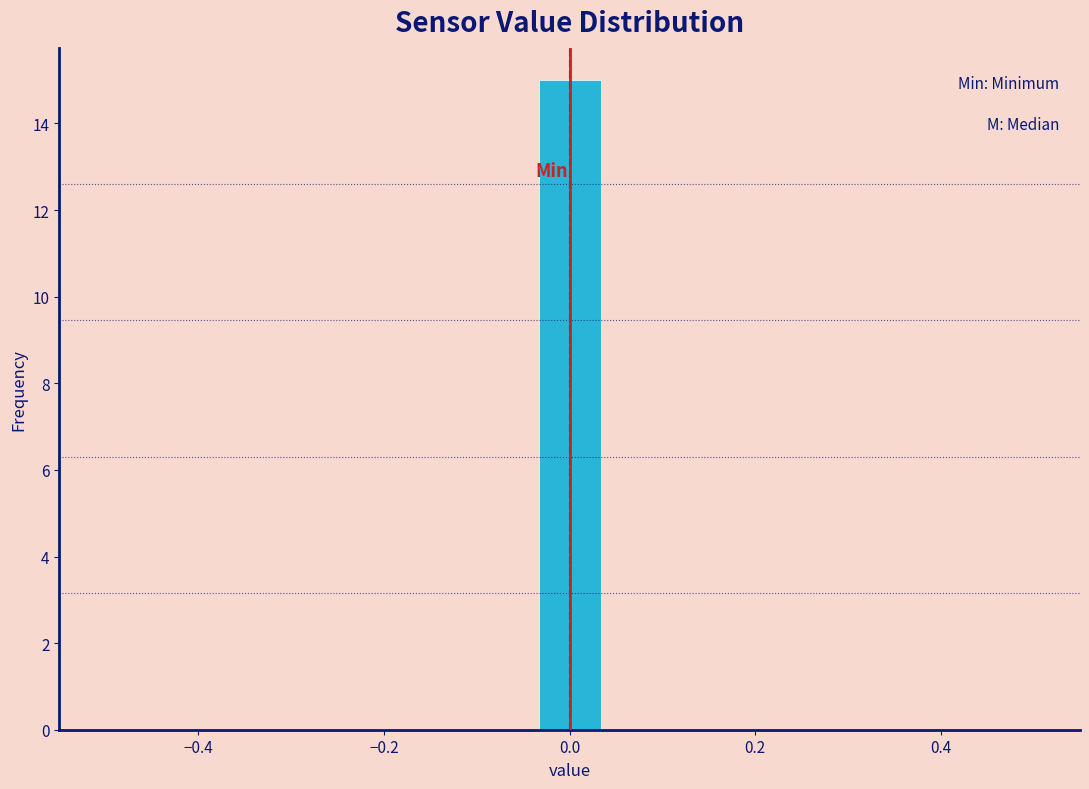

Around what value on the x-axis is the tallest bar? Give the approximate position of its centre, as read against the axis.

0.00